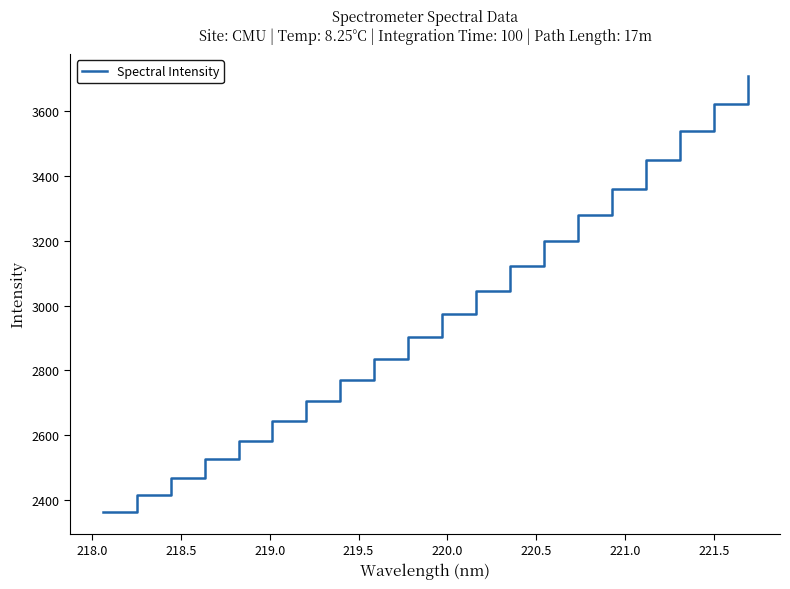

What is the minimum value shown in the chart?

2364.8